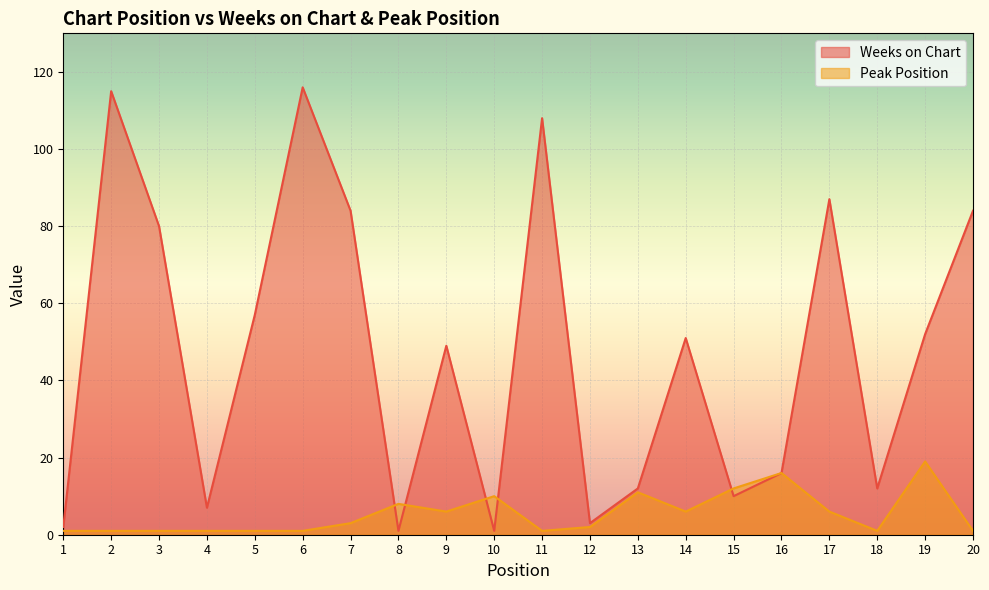

What is the difference between the Peak Position values at 9 and 18?

5